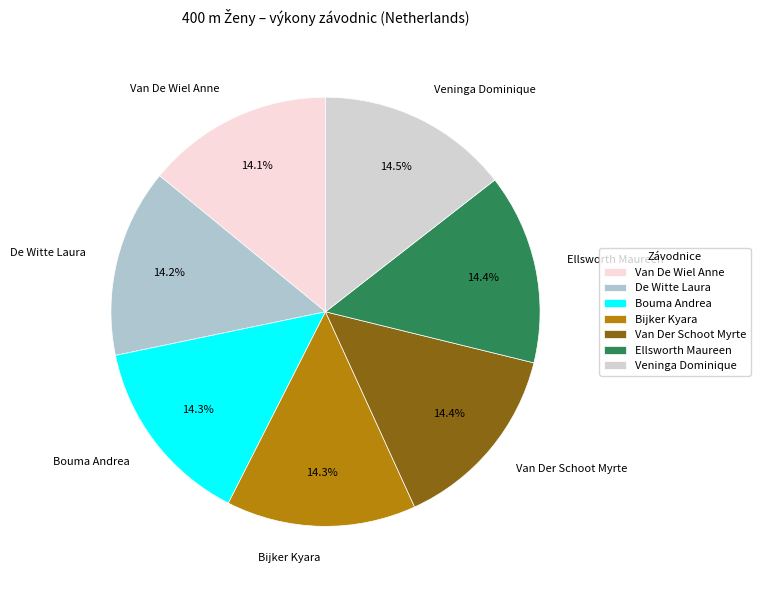

Do Veninga Dominique and Bijker Kyara together represent more than half of the pie?

No